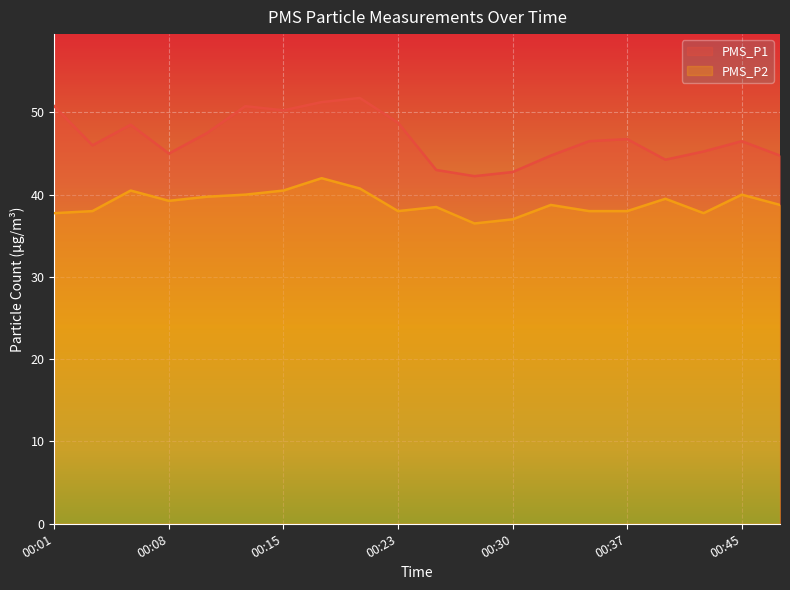

How many lines are shown in the chart?

2